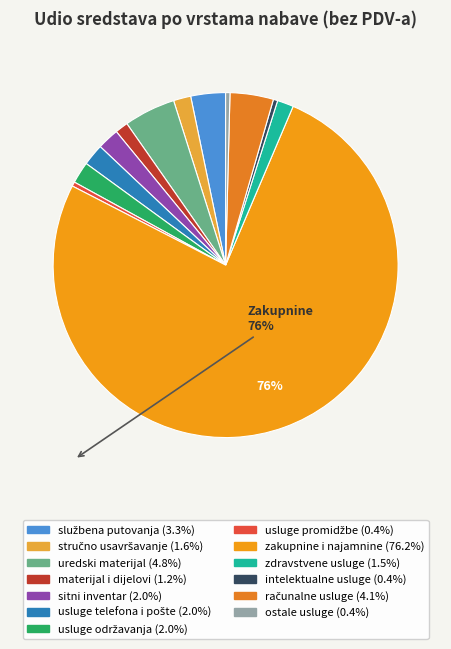

Count the number of slices in the pie.

13